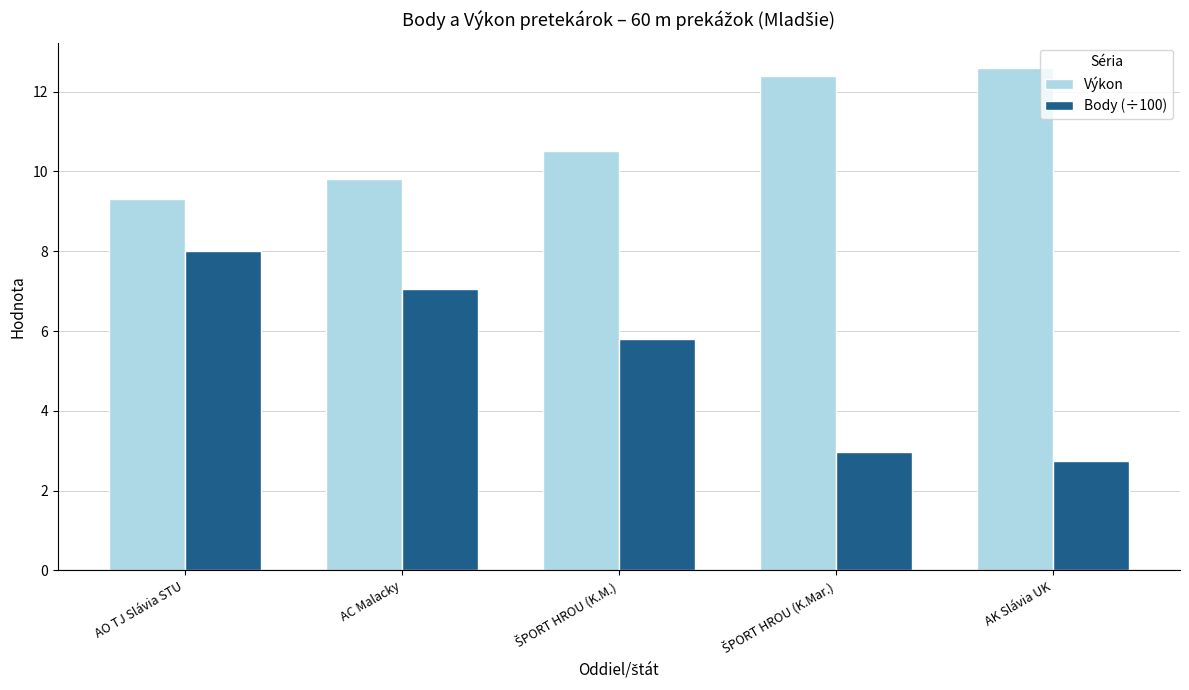

At which label does Body (÷100) first exceed 5?

AO TJ Slávia STU